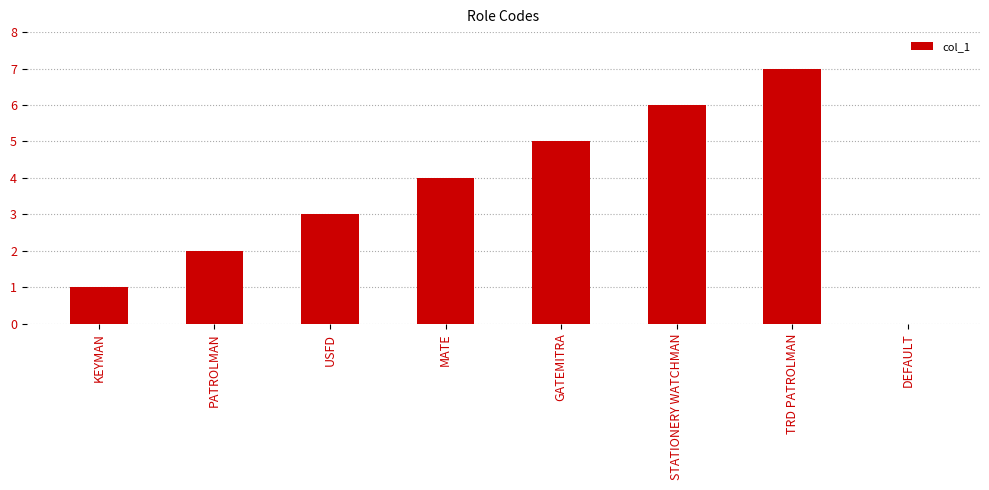

What is the greatest value displayed?

7